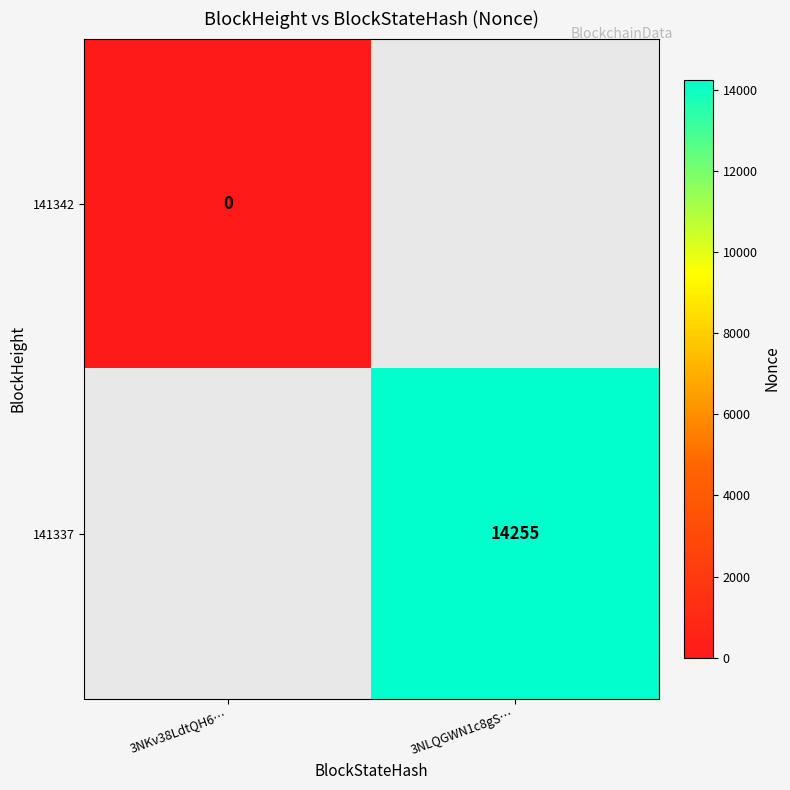

The value of 141337 at 3NLQGWN1c8gS… is 14255. True or false?

True